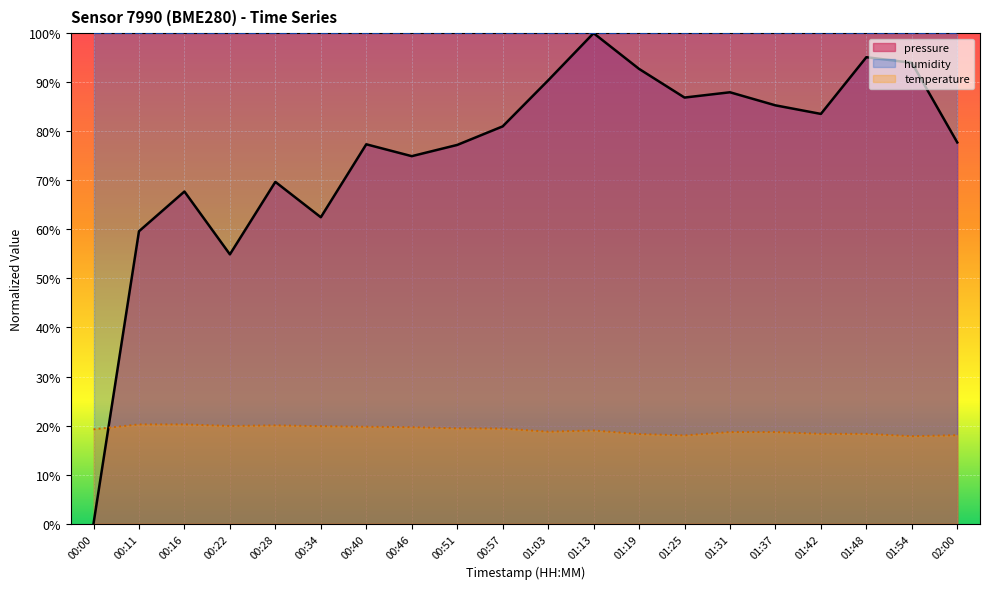

Reading left to right, extract all data points from this chart.

pressure: 00:00=0.0	00:11=59.6	00:16=67.7	00:22=54.9	00:28=69.7	00:34=62.5	00:40=77.3	00:46=74.9	00:51=77.2	00:57=81.0	01:03=90.4	01:13=100.0	01:19=92.7	01:25=86.9	01:31=88.0	01:37=85.3	01:42=83.5	01:48=95.1	01:54=94.0	02:00=77.7
temperature: 00:00=19.2	00:11=20.2	00:16=20.2	00:22=19.9	00:28=20.0	00:34=19.9	00:40=19.8	00:46=19.7	00:51=19.4	00:57=19.4	01:03=18.8	01:13=19.0	01:19=18.3	01:25=18.0	01:31=18.7	01:37=18.7	01:42=18.3	01:48=18.3	01:54=17.8	02:00=18.0